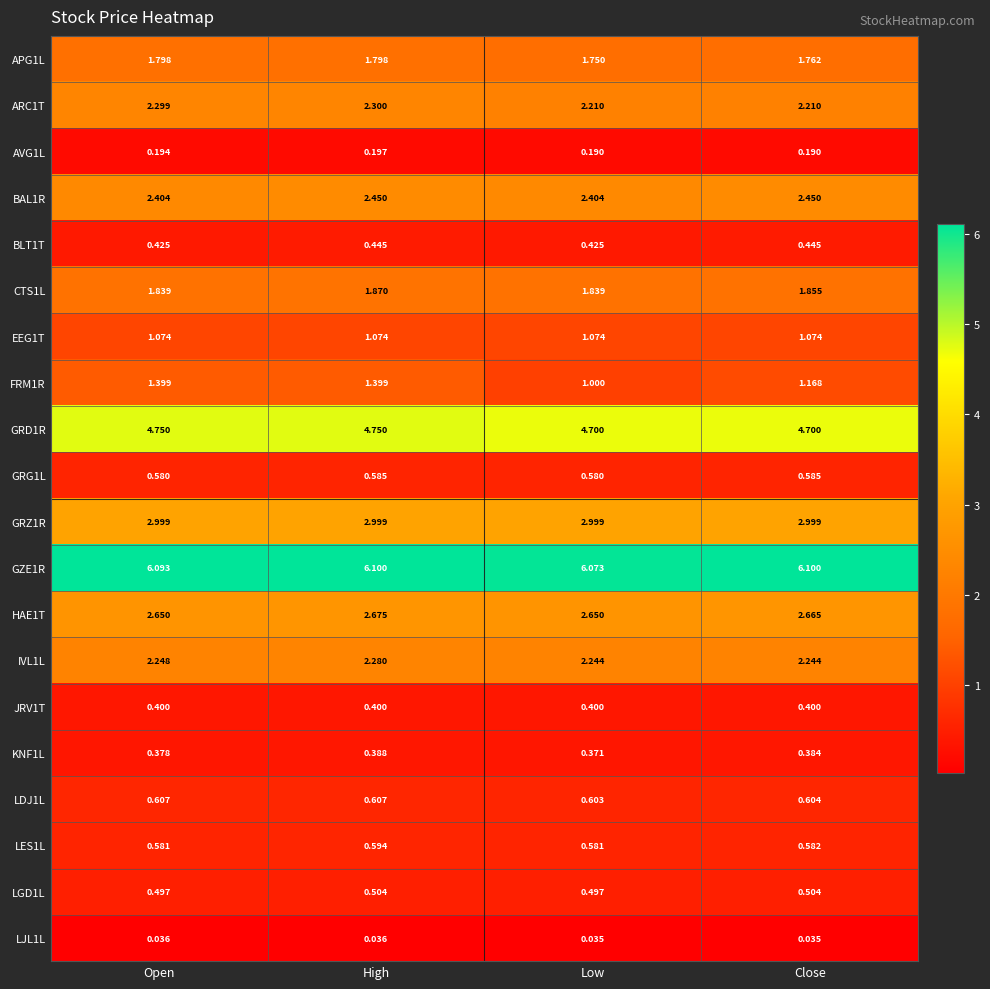

At which label is KNF1L closest to 0?

Low